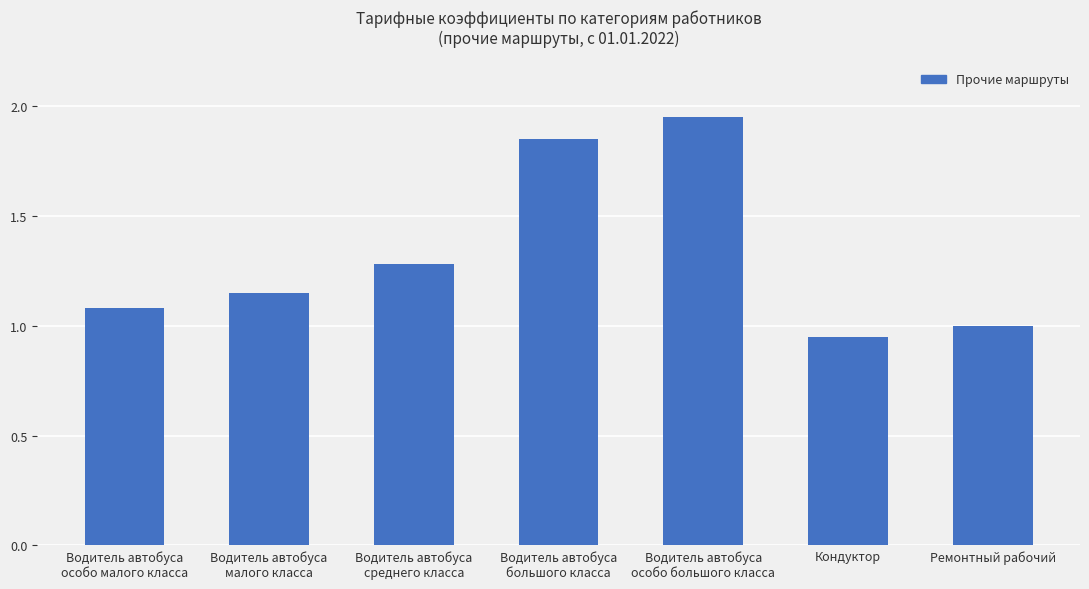

What is the sum of all values?

9.3